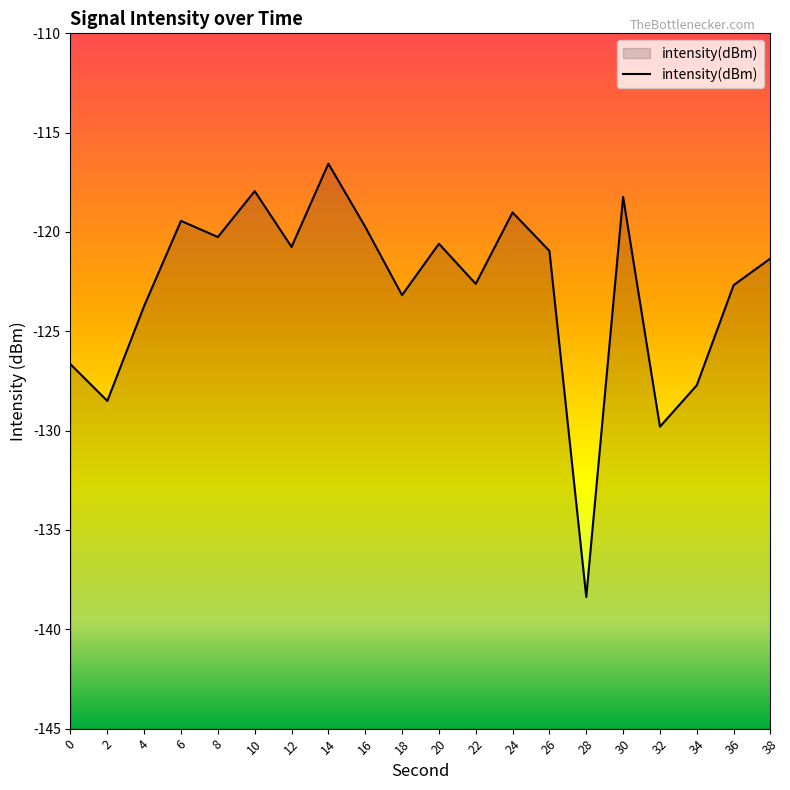

Count the number of values greater than -120.

6